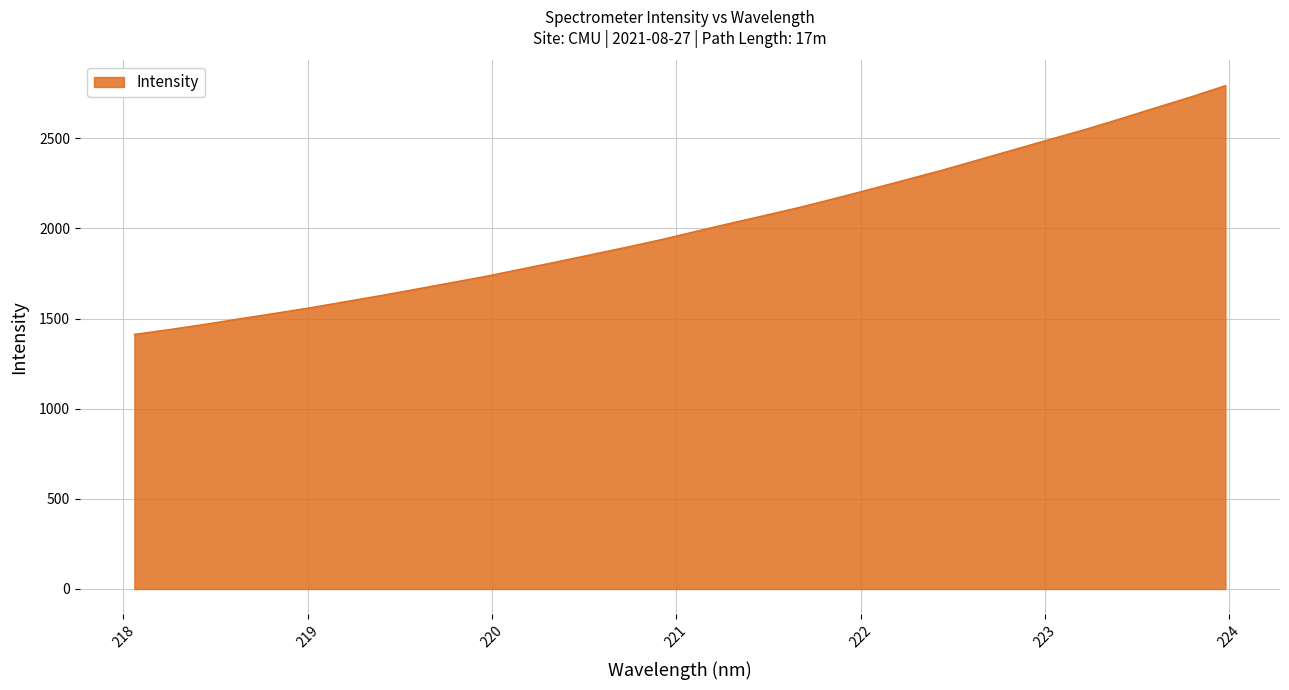

What is the minimum value shown in the chart?

1412.1